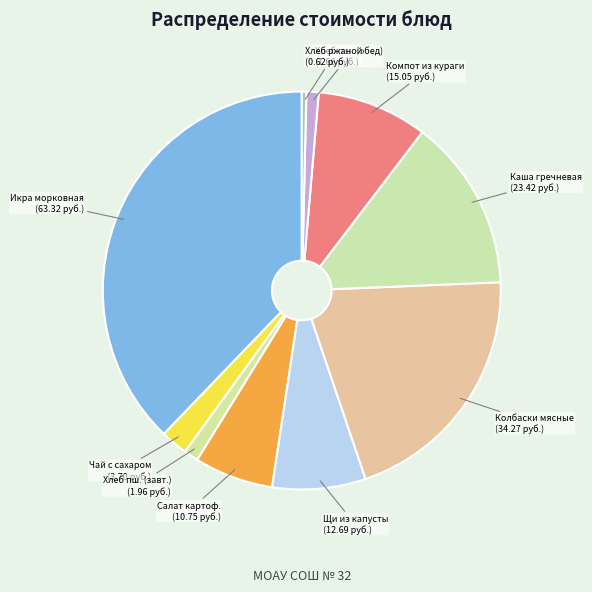

Approximately how many times larger is the value at Икра морковная compared to Каша гречневая?

2.7